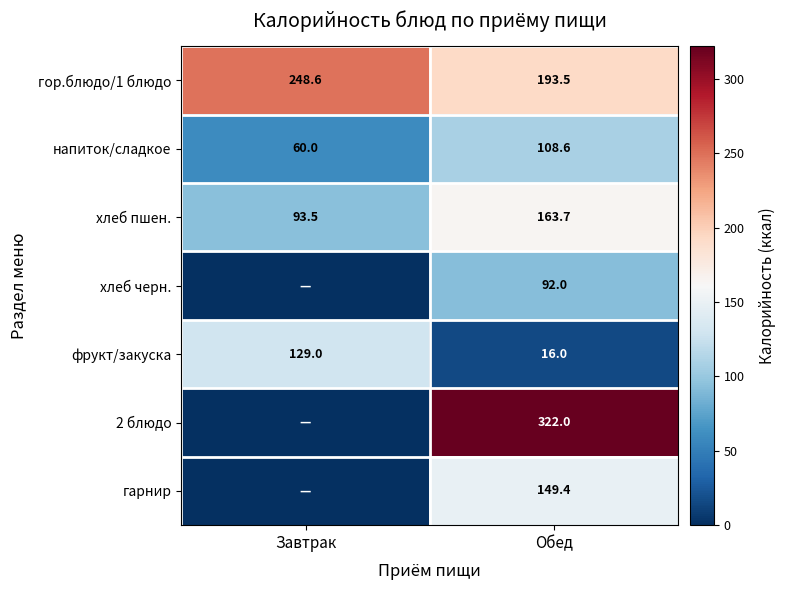

How many data points in фрукт/закуска are less than 129?

1